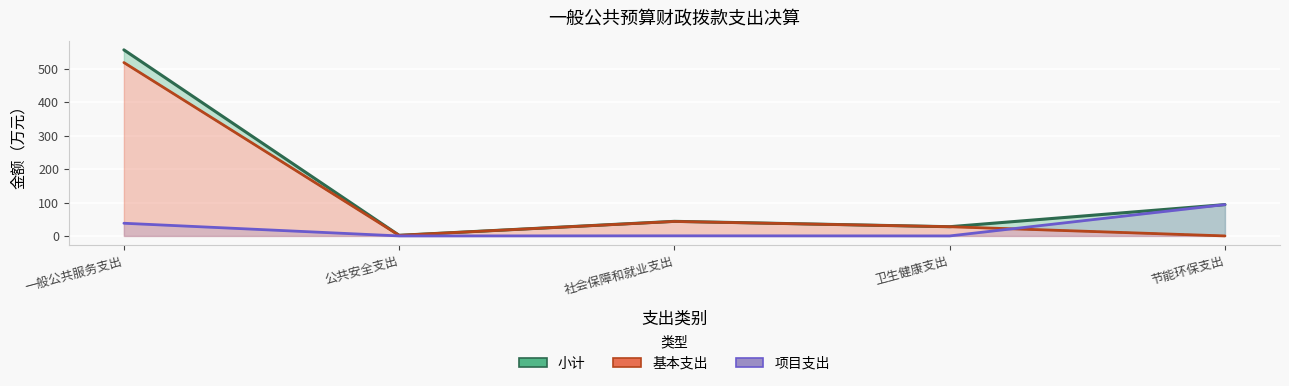

Reading left to right, extract all data points from this chart.

小计: 556.8	1.8	43.6	27.6	93.7
基本支出: 518.8	1.8	43.3	27.6	0.0
项目支出: 37.9	0.0	0.3	0.0	93.7